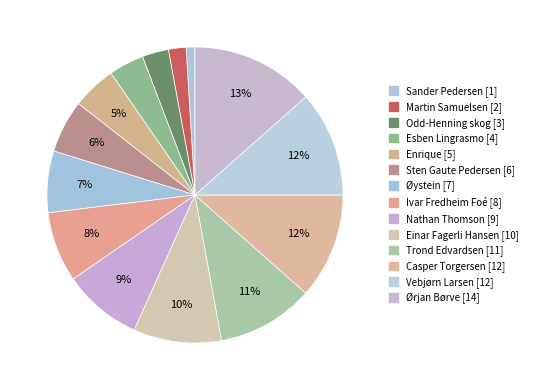

To the nearest percent, what is the difference between the Casper Torgersen [12] and Trond Edvardsen [11] slice percentages?

1%